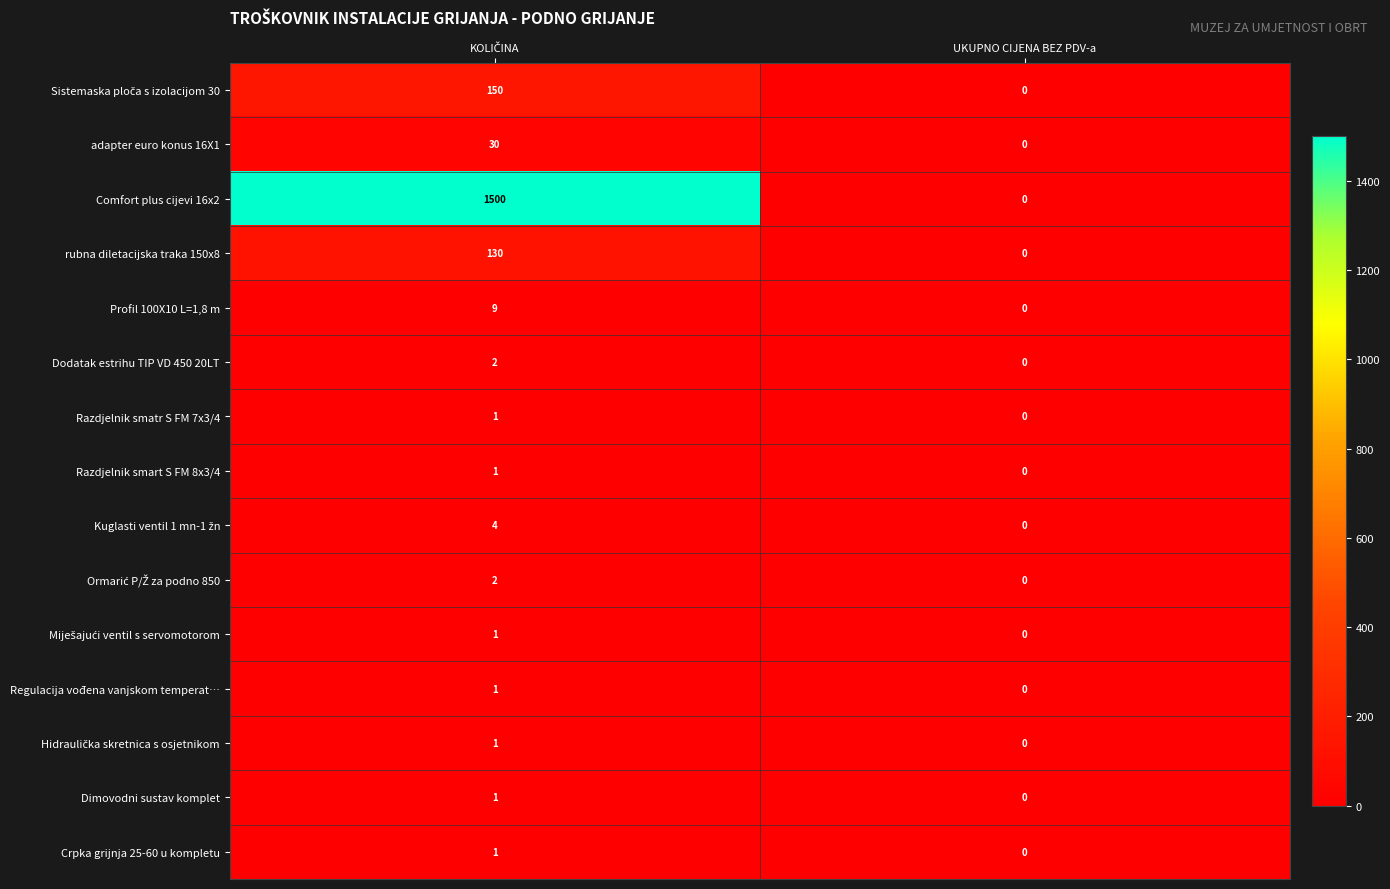

The Dodatak estrihu TIP VD 450 20LT series shows 0 at UKUPNO CIJENA BEZ PDV-a. True or false?

True